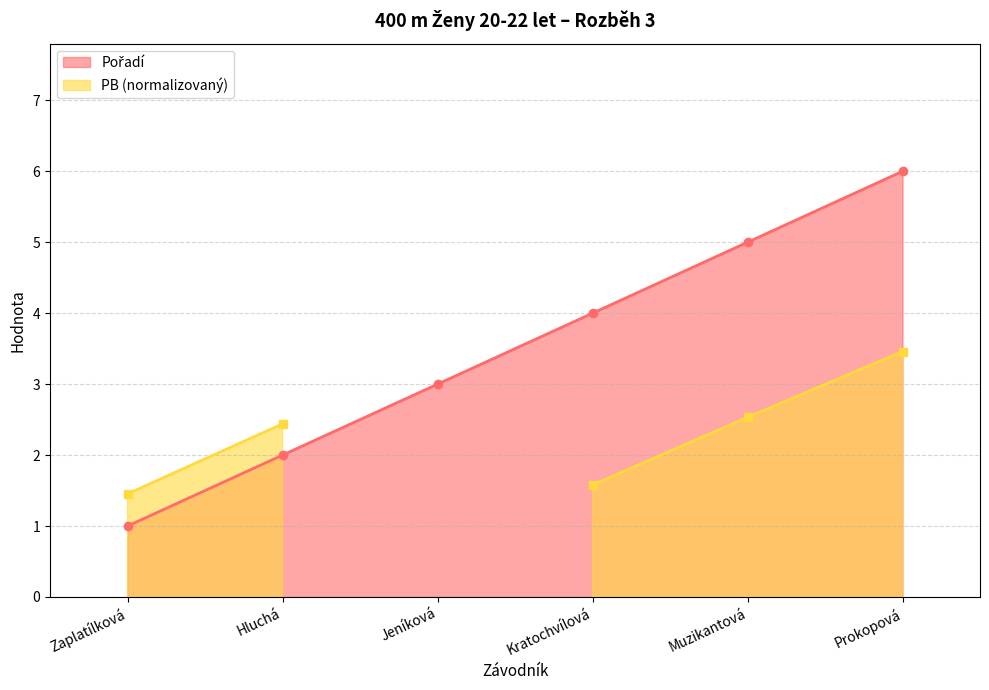

Which category has the highest value across all series?

Prokopová